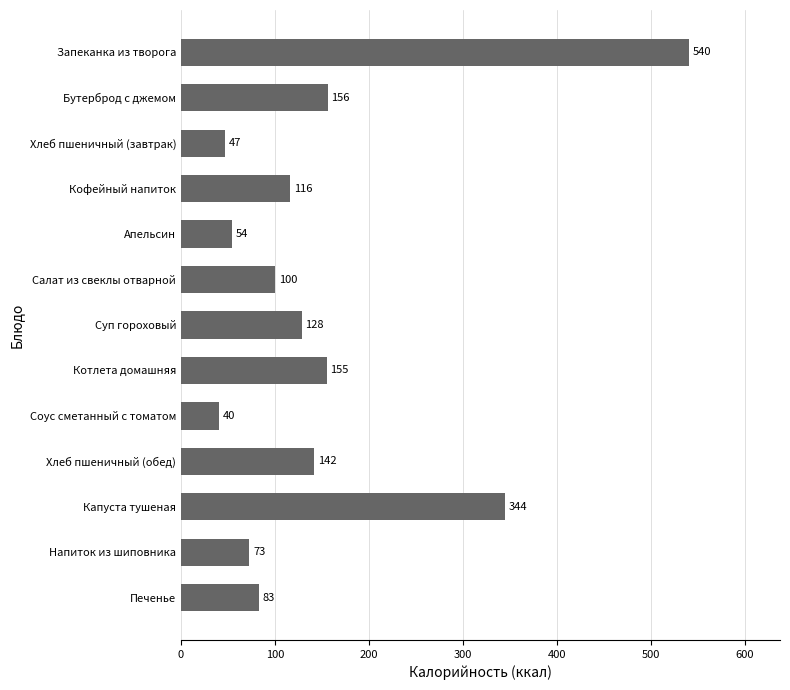

What is the approximate value at Печенье?

82.9